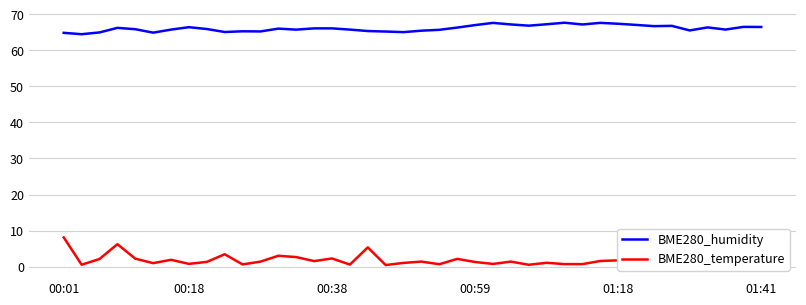

Rank the series by their average value, from highest to lowest.

BME280_humidity, BME280_temperature